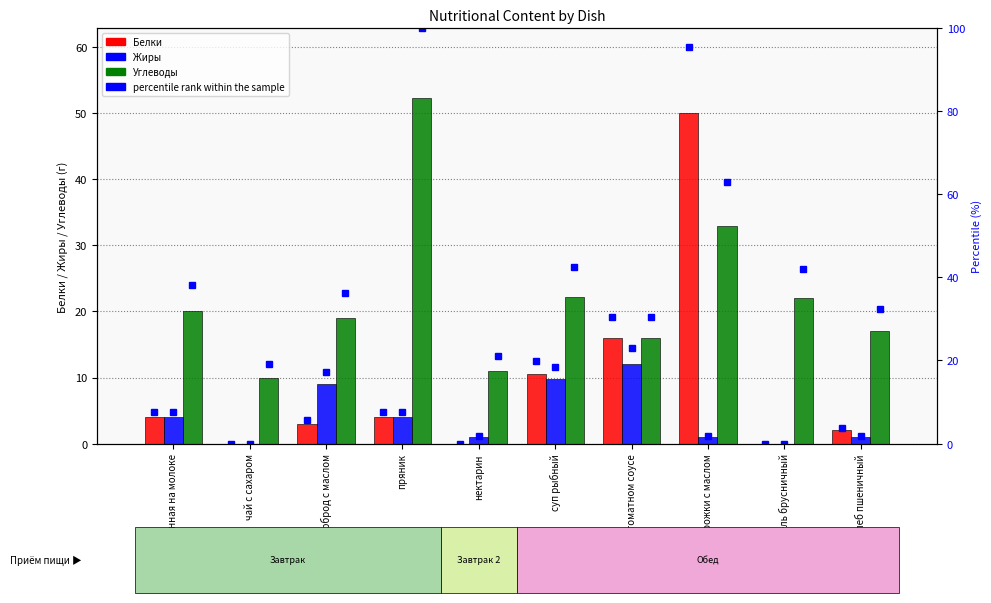

List the series in order of their peak value, highest first.

Углеводы %ile, Белки %ile, Углеводы, Белки, Жиры %ile, Жиры